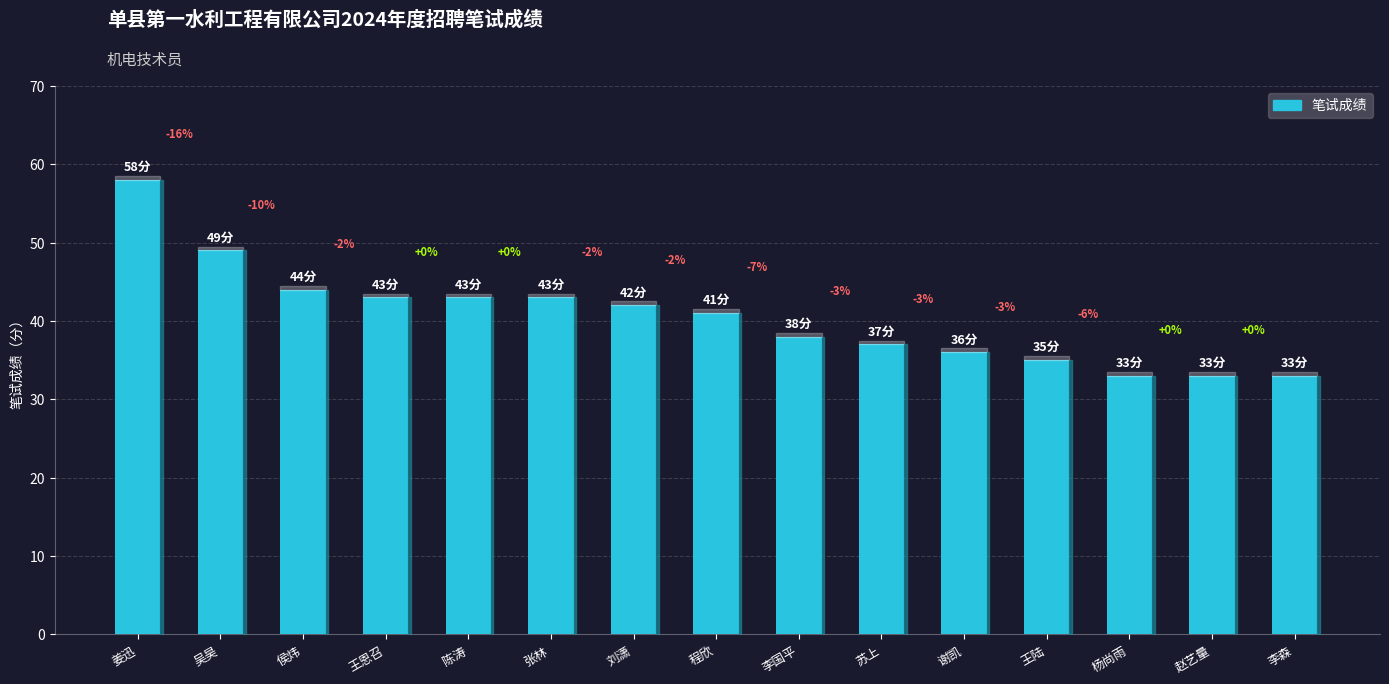

How many bars are there in total?

15